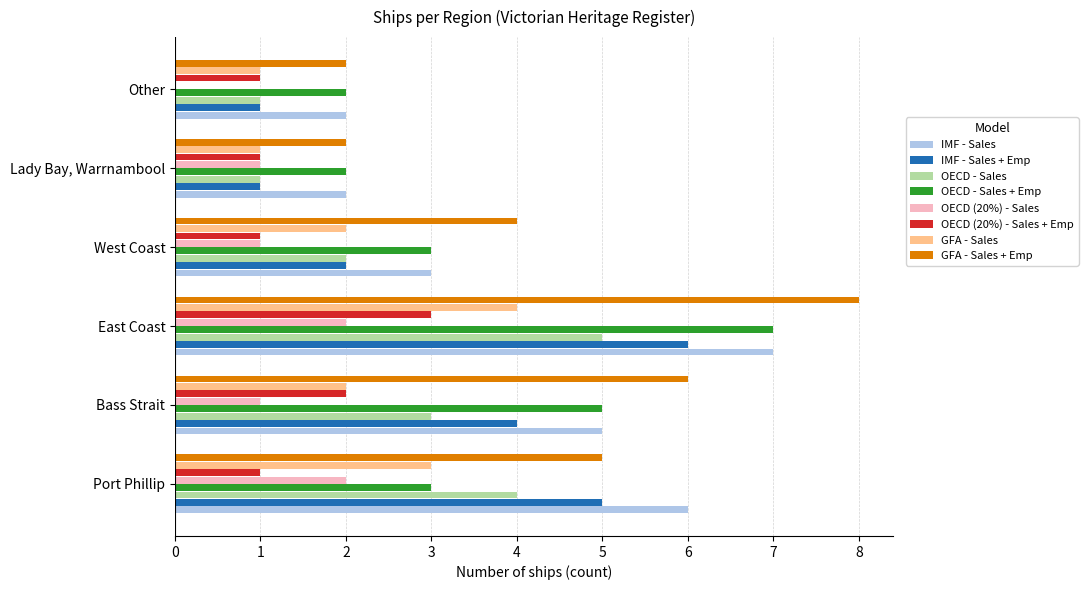

True or false: IMF - Sales has a value of 1 at West Coast.

False